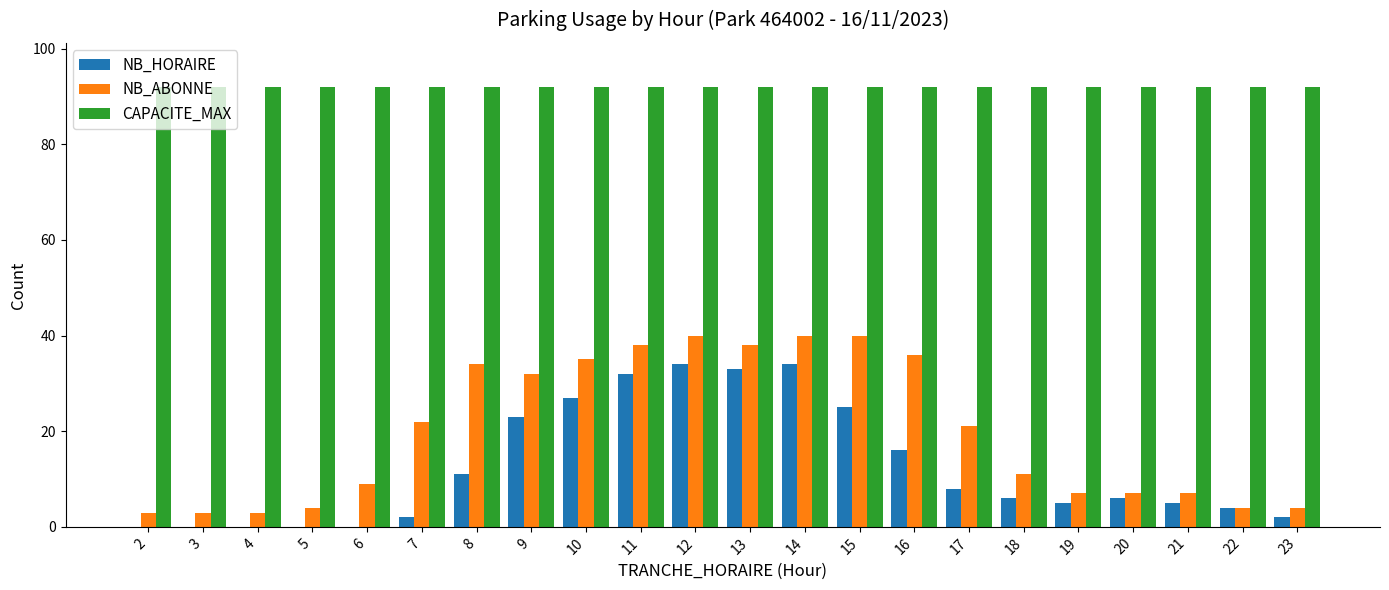

Count the number of categories in the chart.

22